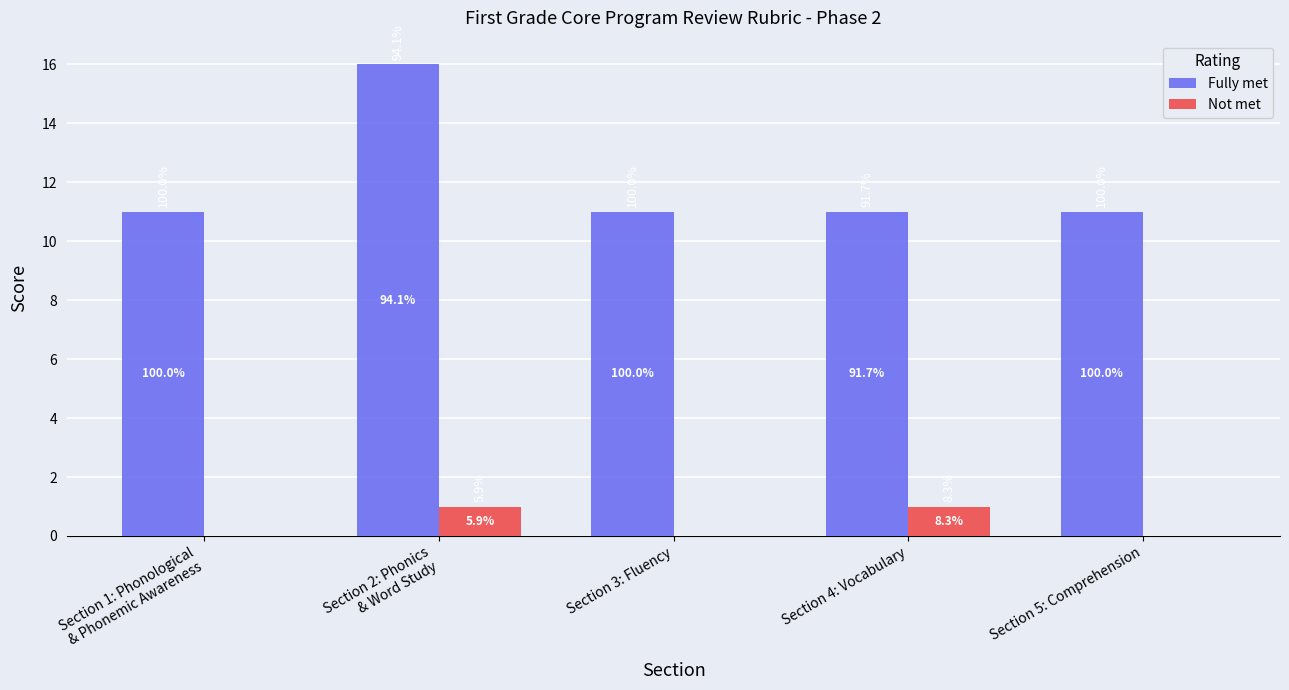

How many groups of bars are there?

5